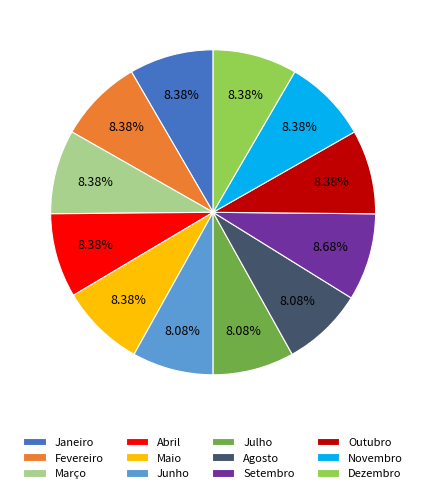

Is there any slice that represents more than half of the pie?

No